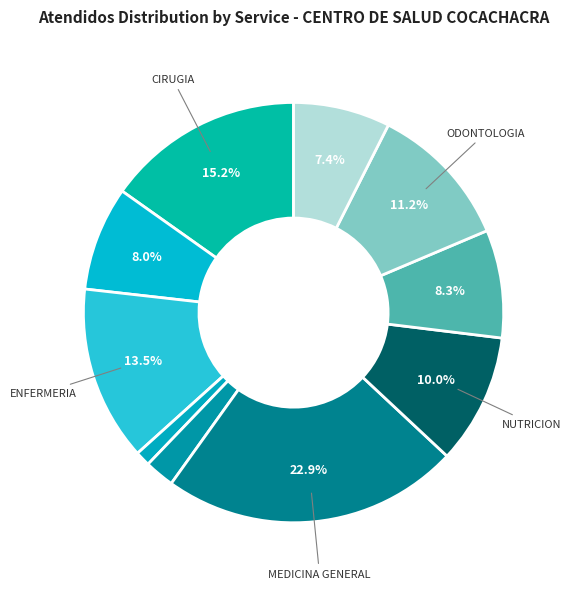

How many slices are in this pie chart?

10